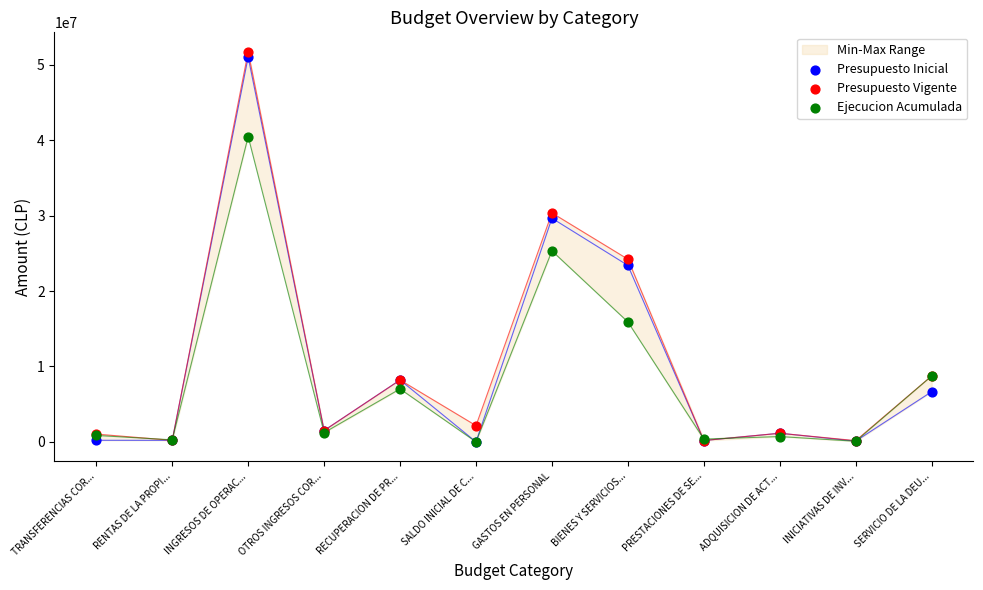

At how many categories does at least one series exceed 30889970?

1